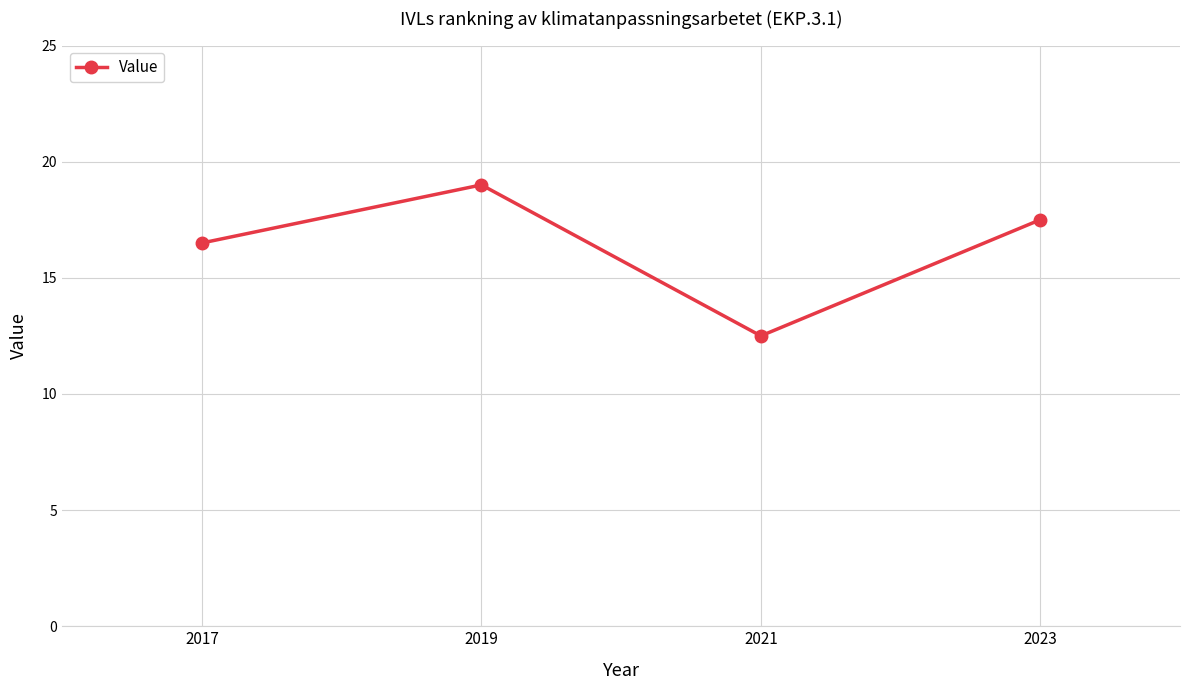

Reading left to right, transcribe all the data shown in this chart.

16.5	19.0	12.5	17.5